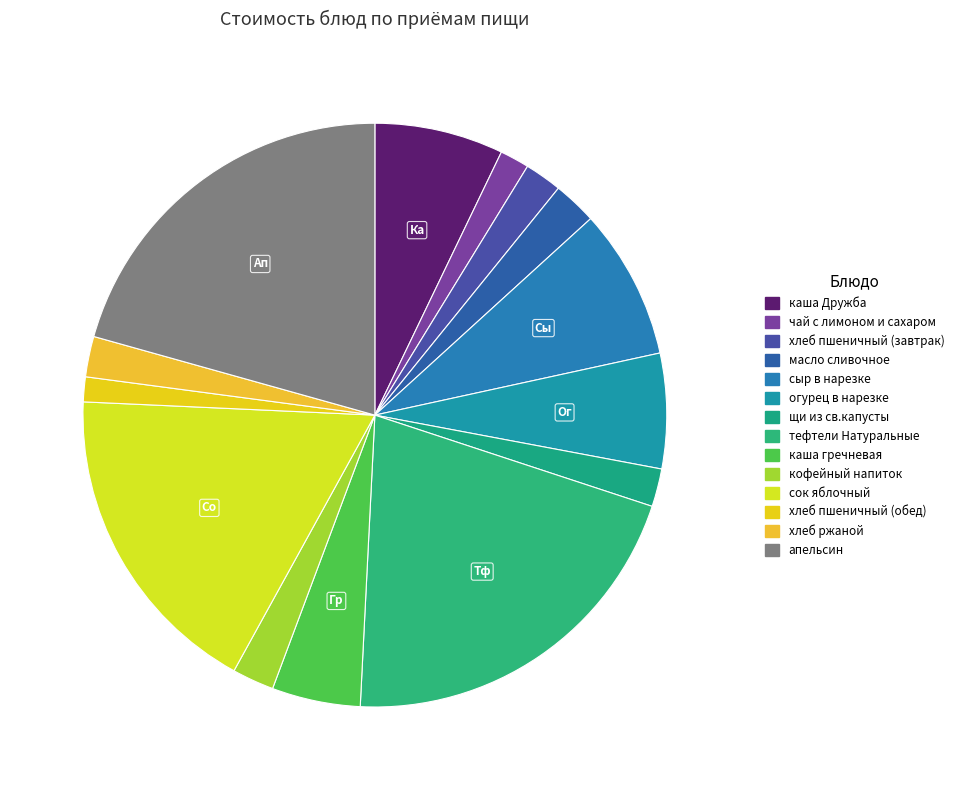

How many slices are in this pie chart?

14